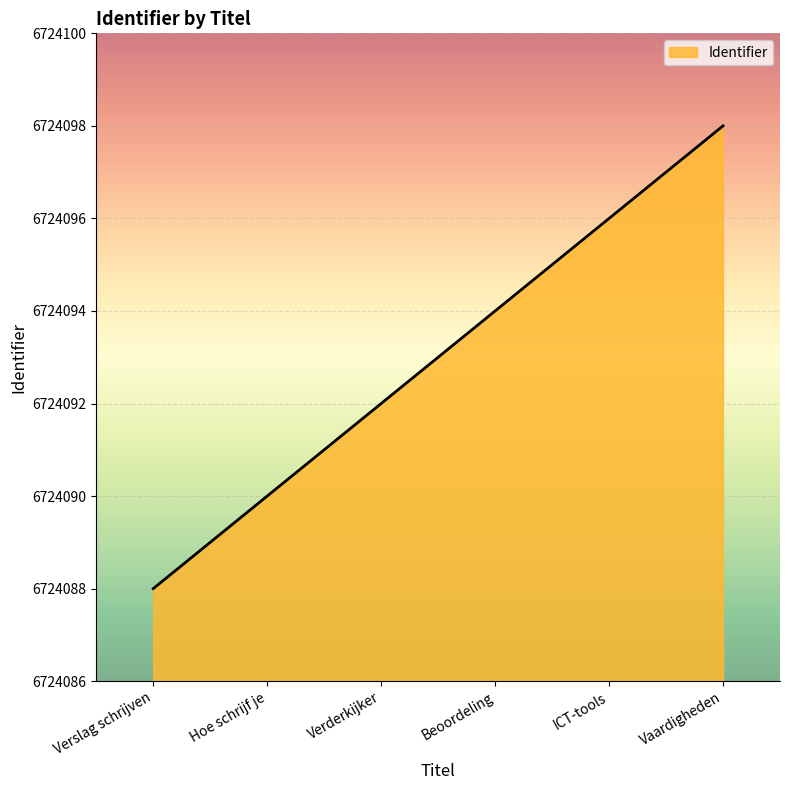

At which category does the chart reach its minimum across all series?

Verslag schrijven